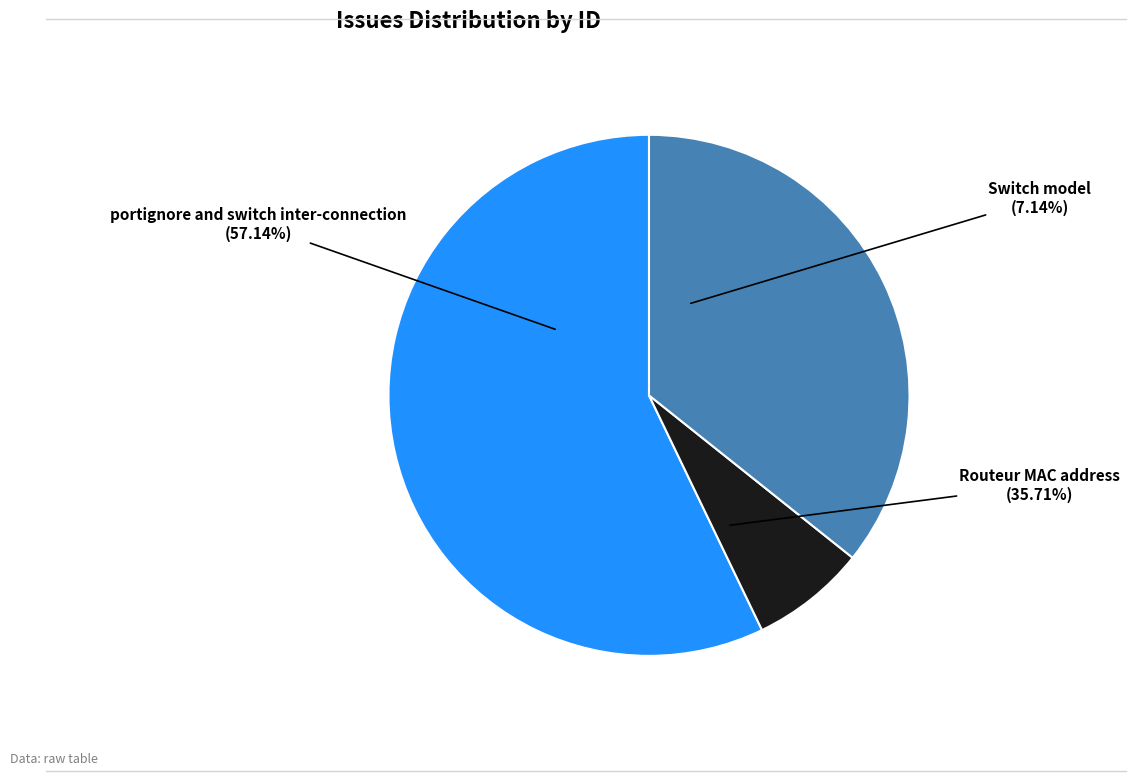

Which category has the biggest portion of the pie?

portignore and switch inter-connection